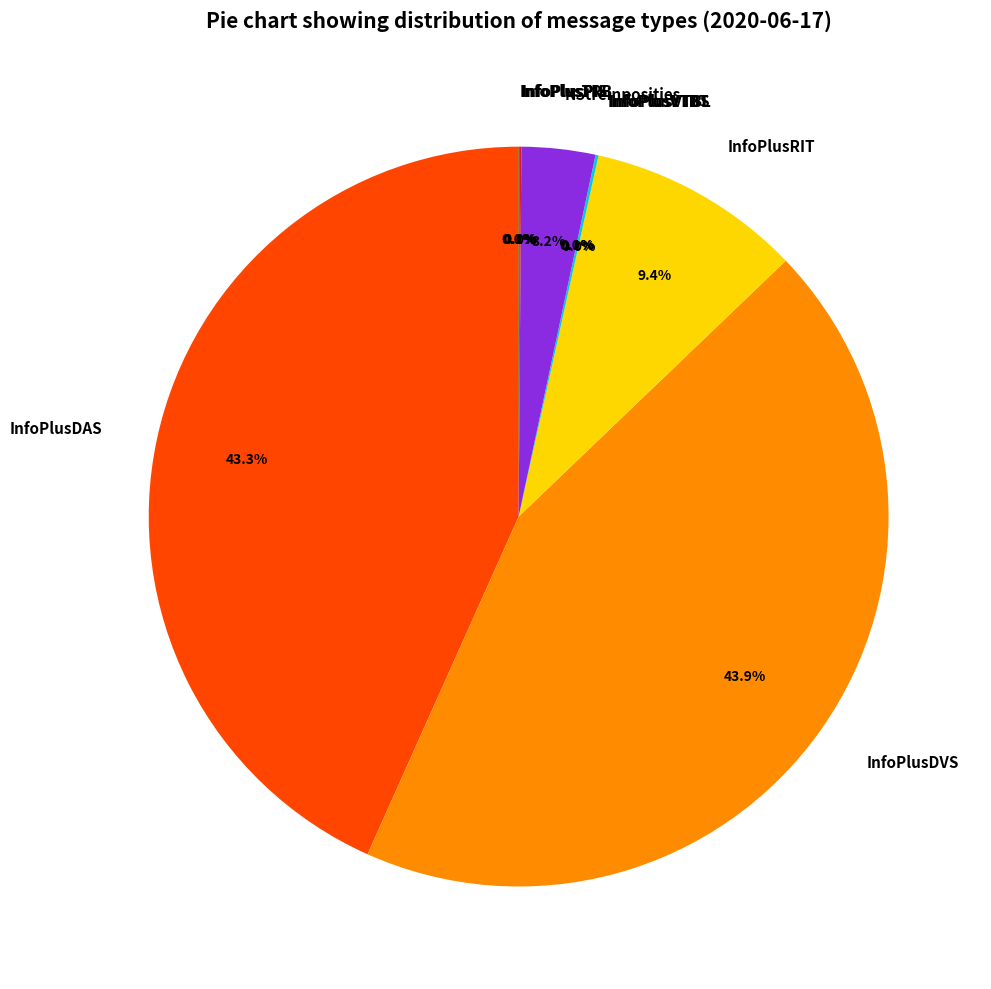

Does any single category account for the majority?

No